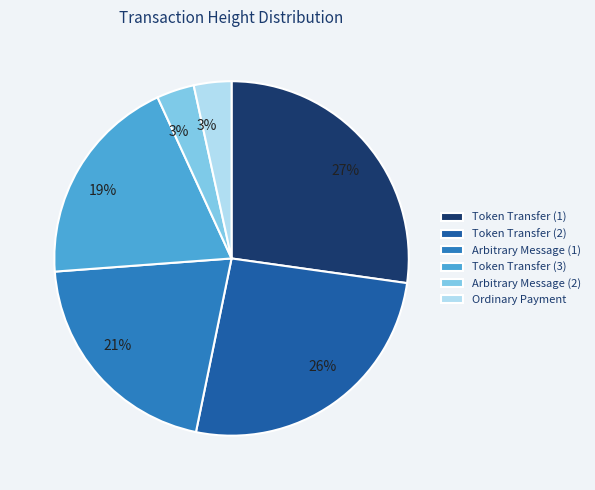

To the nearest percent, what is the average slice percentage?

17%